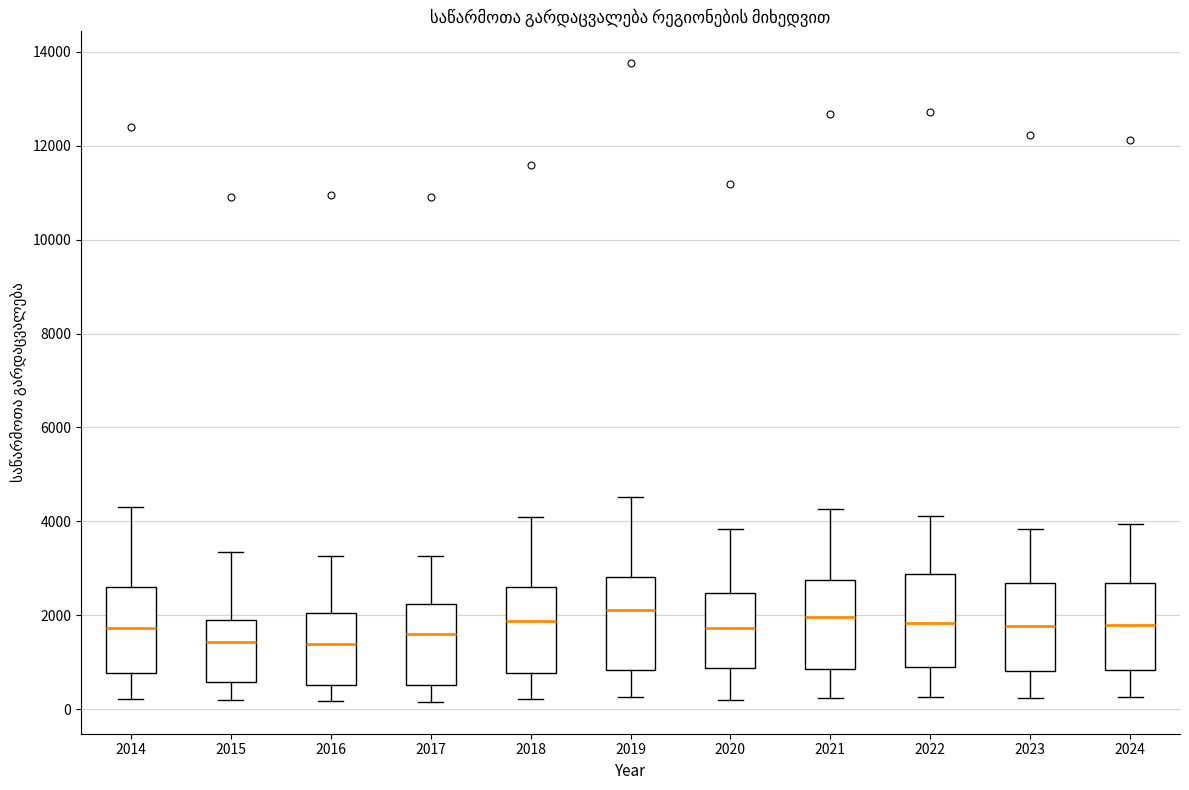

Reading left to right, transcribe this box plot: for each box, give where its median line is, the range the box spans, and where its two whiskers end, as read against the y-axis. The values are not printed on the chart, so give them approximately, as read against the axis.

2014: median 1800, box 800 to 2600, whiskers 200 to 4400
2015: median 1400, box 600 to 2000, whiskers 200 to 3400
2016: median 1400, box 600 to 2000, whiskers 200 to 3200
2017: median 1600, box 600 to 2200, whiskers 200 to 3200
2018: median 1800, box 800 to 2600, whiskers 200 to 4000
2019: median 2200, box 800 to 2800, whiskers 200 to 4600
2020: median 1800, box 800 to 2400, whiskers 200 to 3800
2021: median 2000, box 800 to 2800, whiskers 200 to 4200
2022: median 1800, box 1000 to 2800, whiskers 200 to 4200
2023: median 1800, box 800 to 2600, whiskers 200 to 3800
2024: median 1800, box 800 to 2600, whiskers 200 to 4000